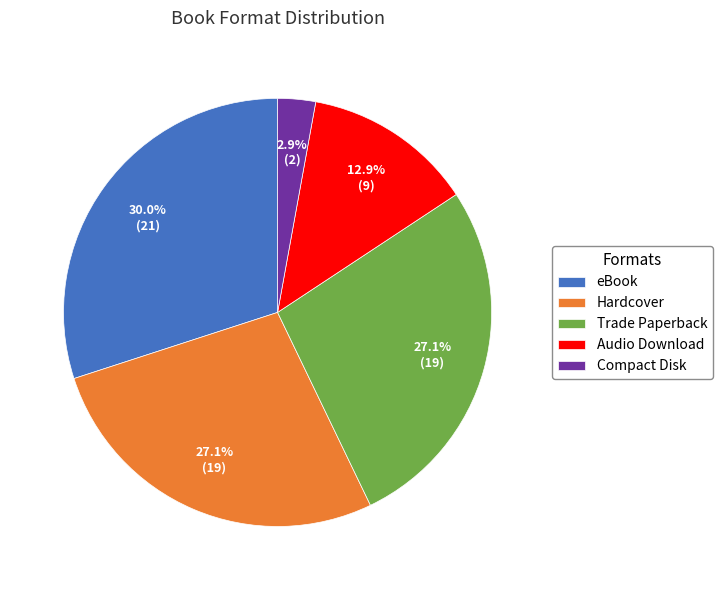

Which slice is the largest?

eBook